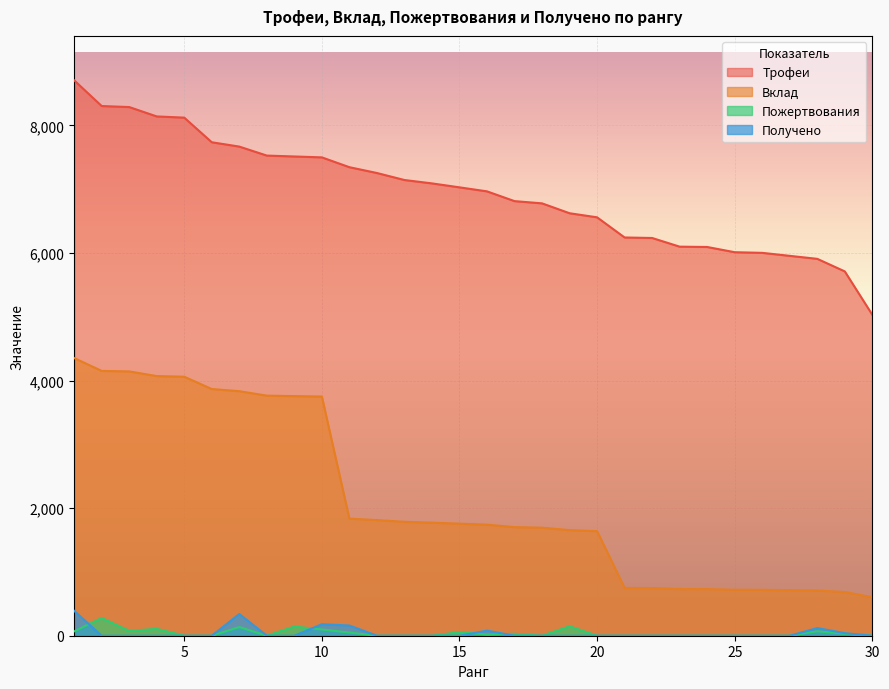

What are all the series names shown in the legend?

Трофеи, Вклад, Пожертвования, Получено